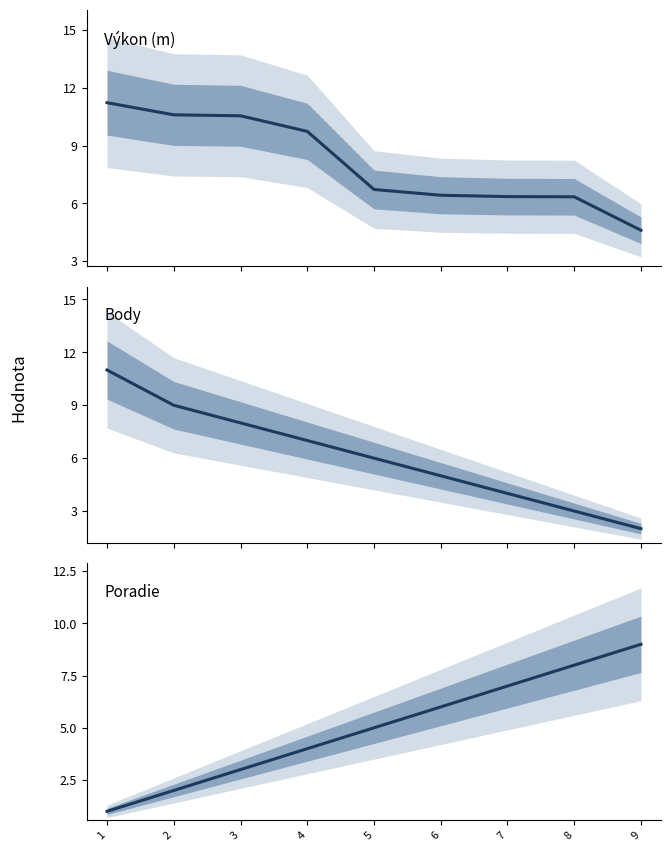

What is the difference between the highest and lowest values at 5?

1.7